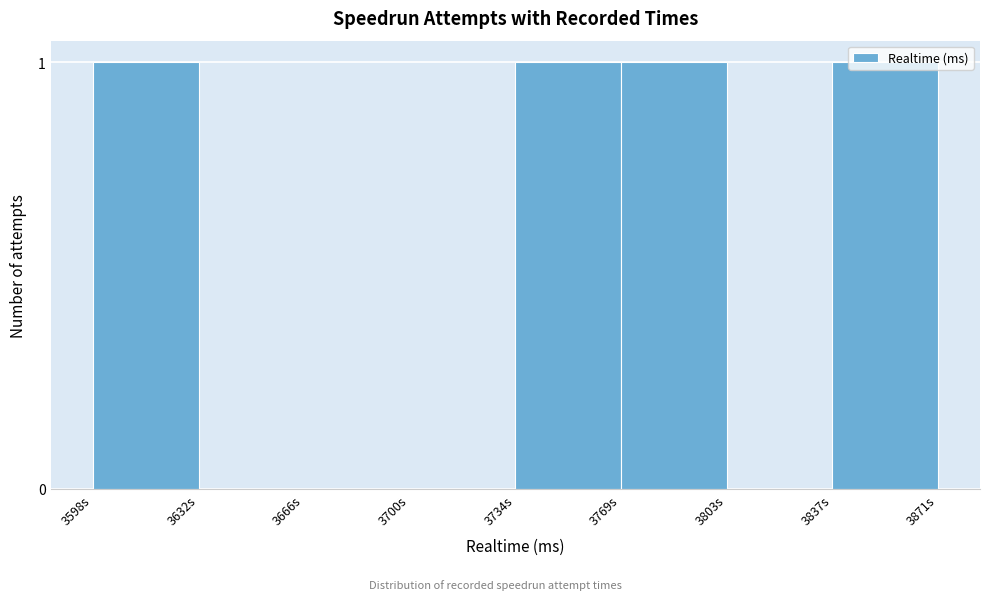

Which has a higher value, 3700s or 3769s?

3769s